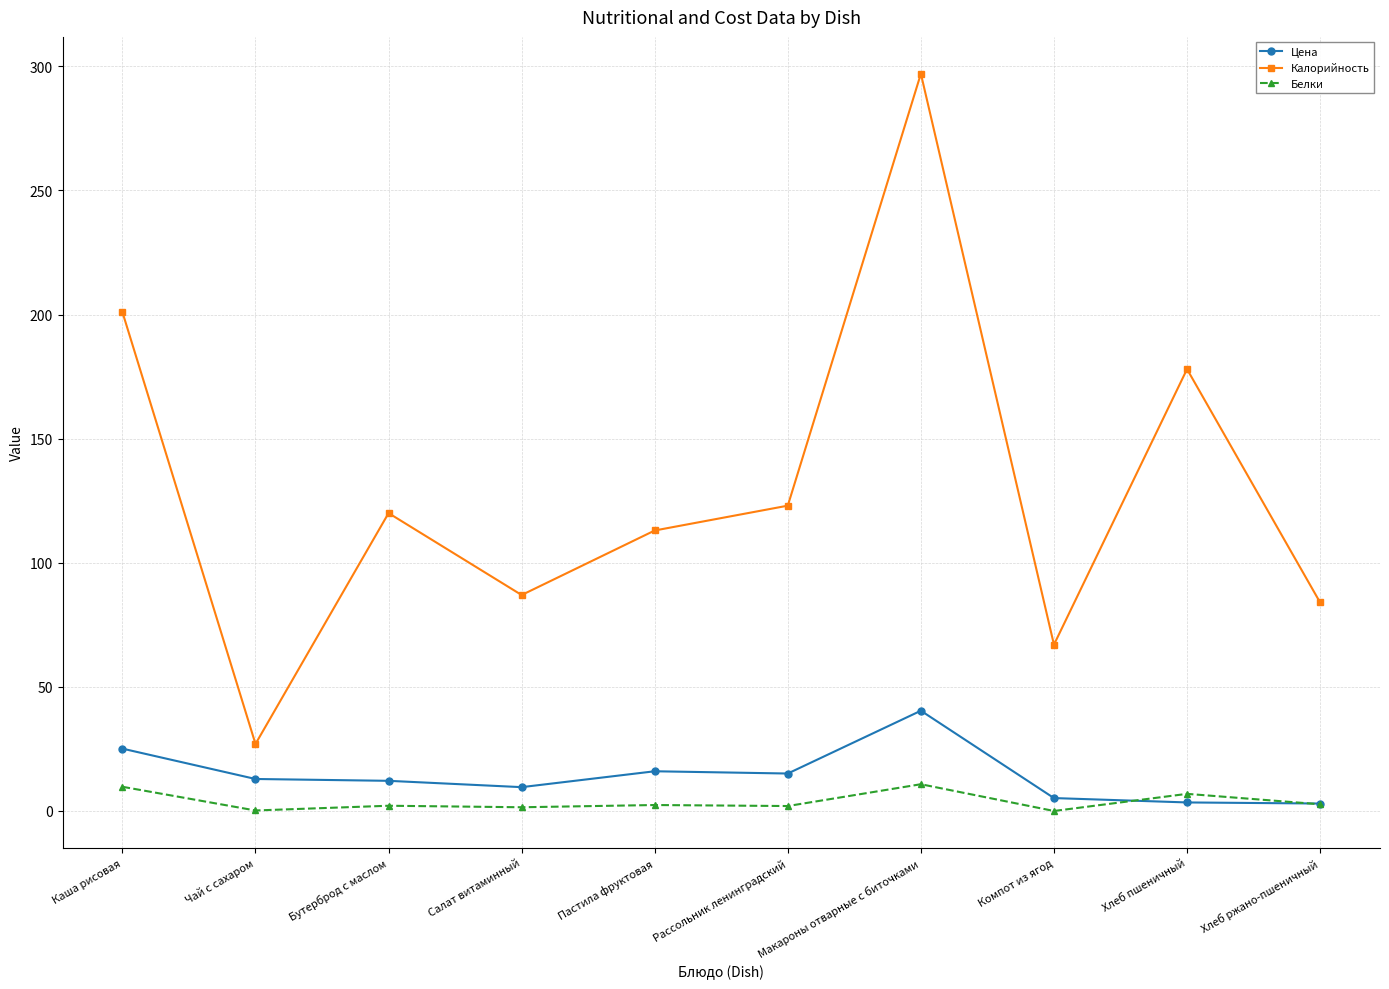

What is the label of the 10th point from the left?

Хлеб ржано-пшеничный